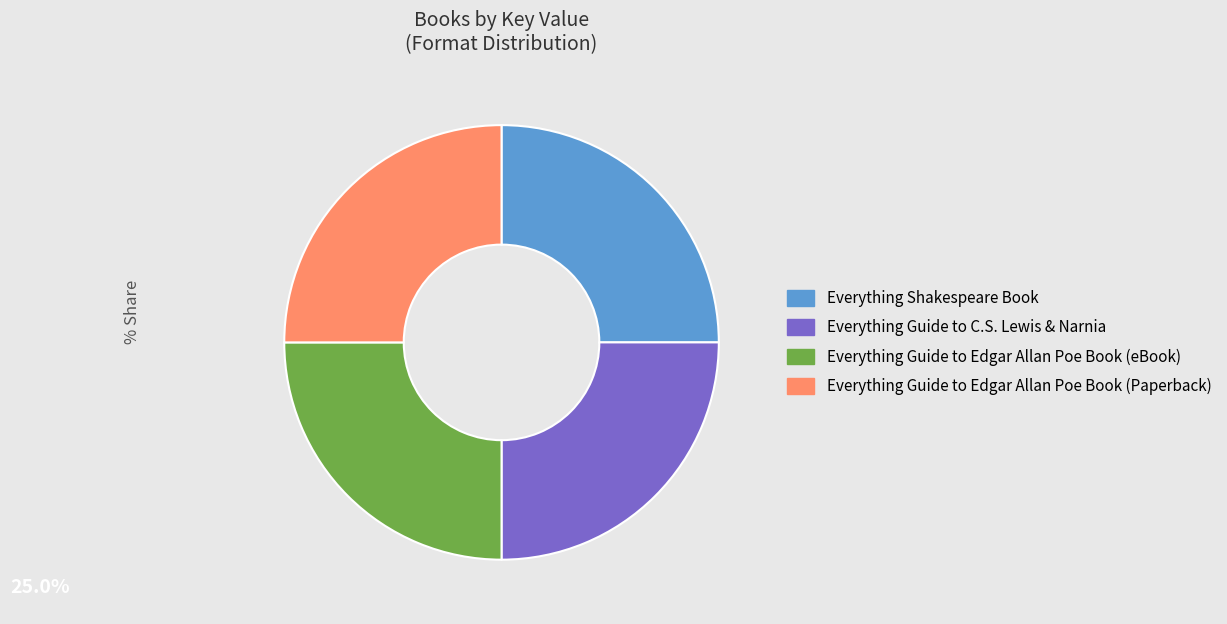

Is Everything Shakespeare Book the majority of the pie?

No